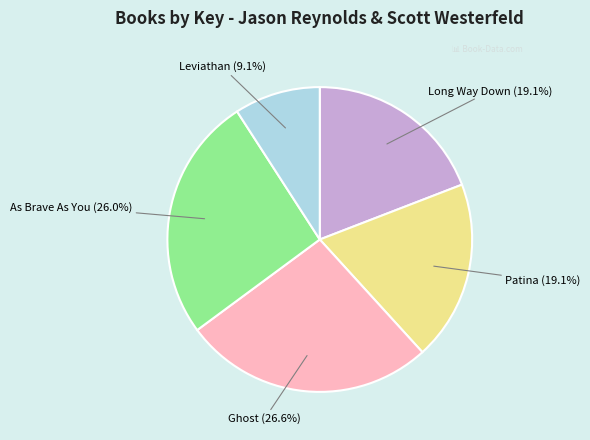

What portion of the pie excludes Leviathan?

90.9%